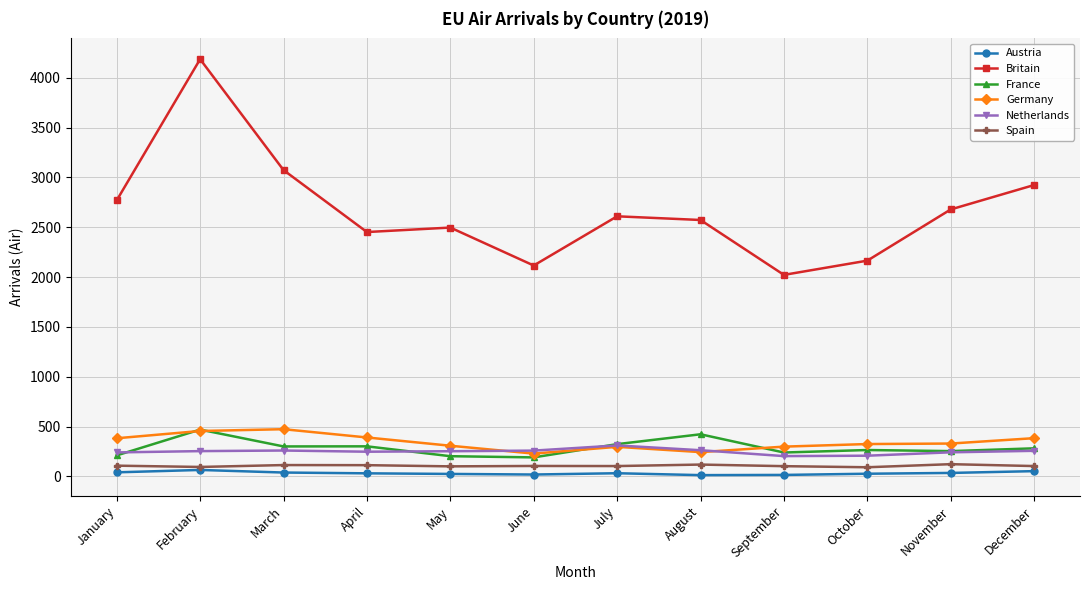

What is the average value of the Germany series?

342